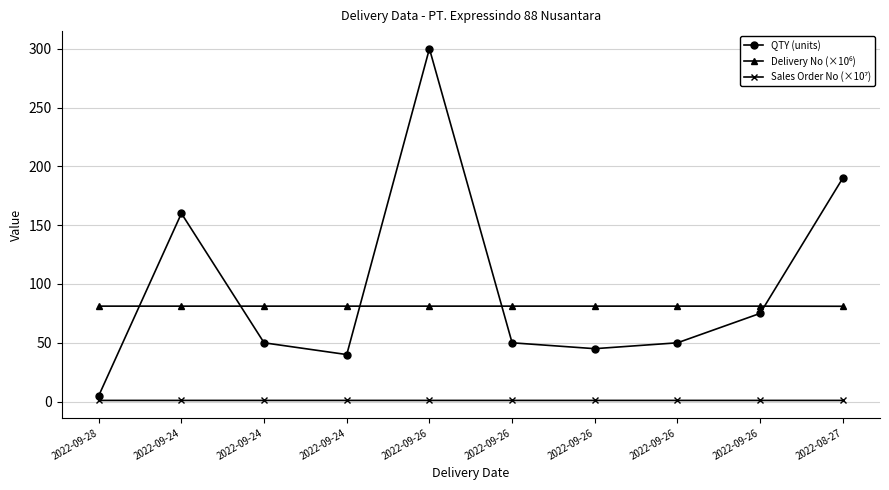

Which series has the largest range (max minus min)?

QTY (units)